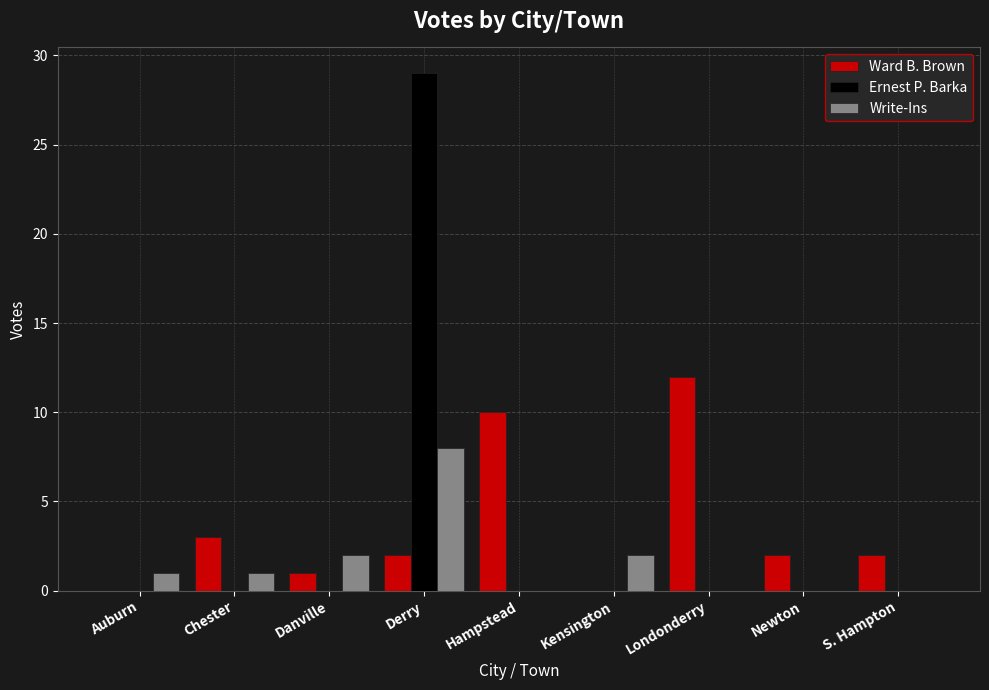

How many groups of bars are there?

9